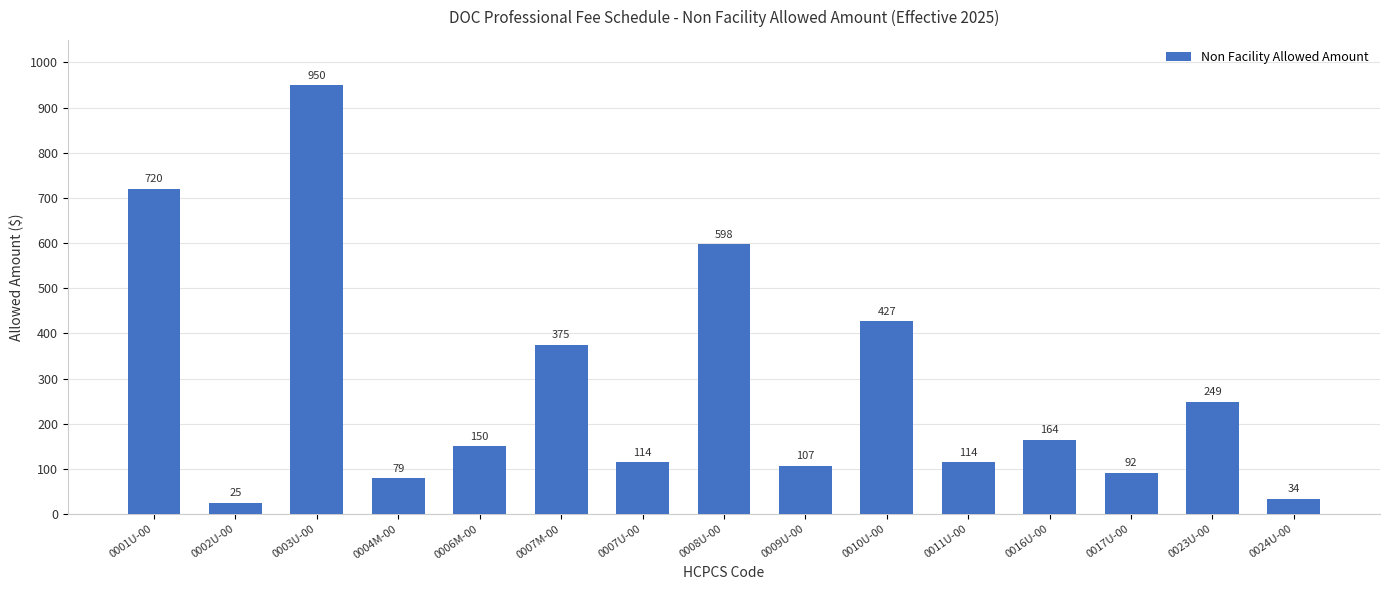

Which category has the lowest value across all series?

0002U-00